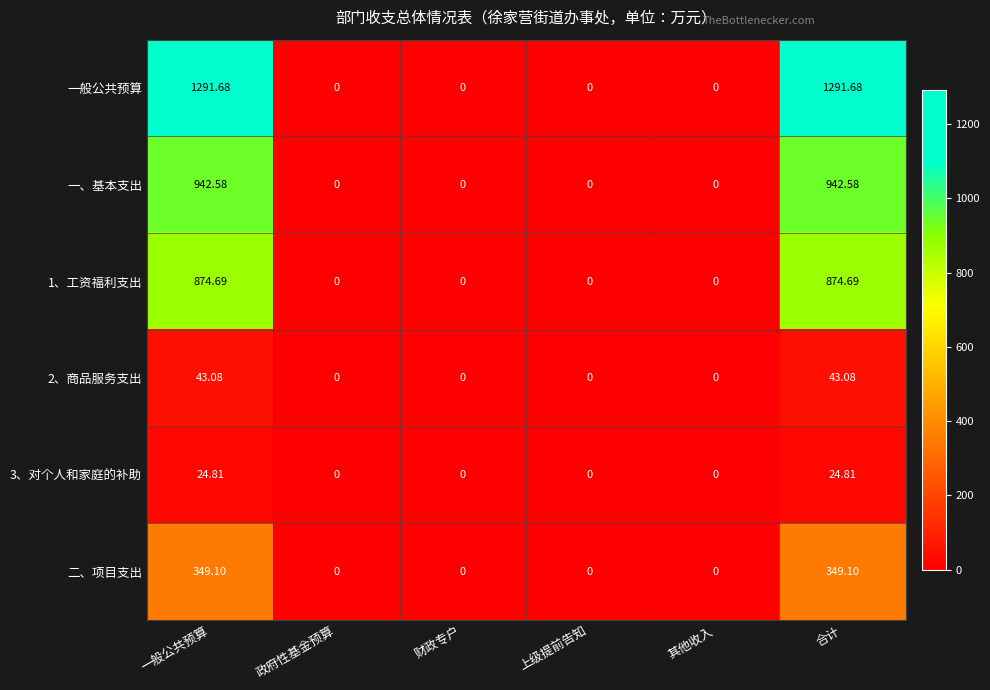

Between 政府性基金预算 and 合计, which series saw the biggest shift?

一般公共预算